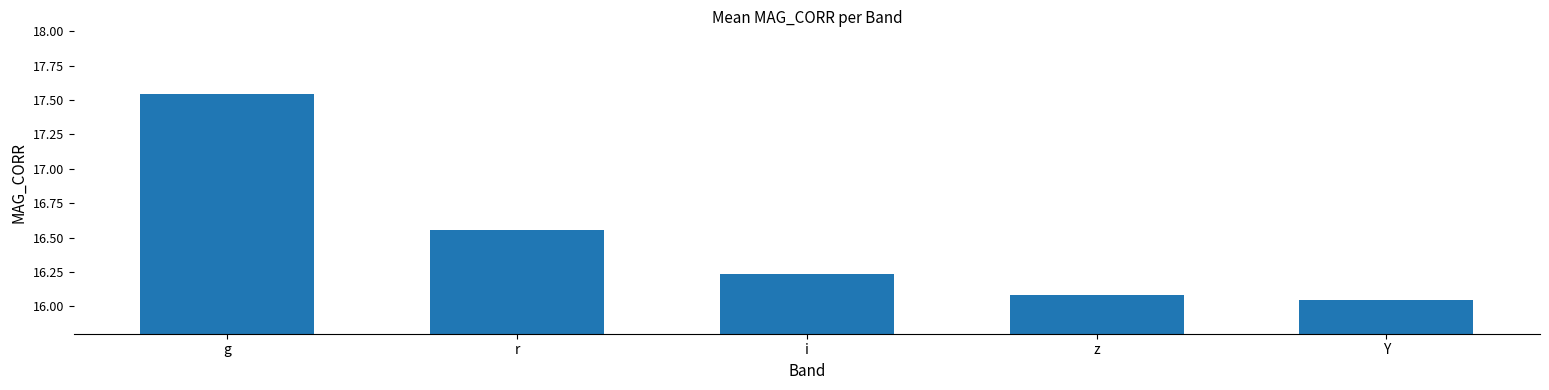

Rank the categories by value from highest to lowest.

g, r, i, z, Y